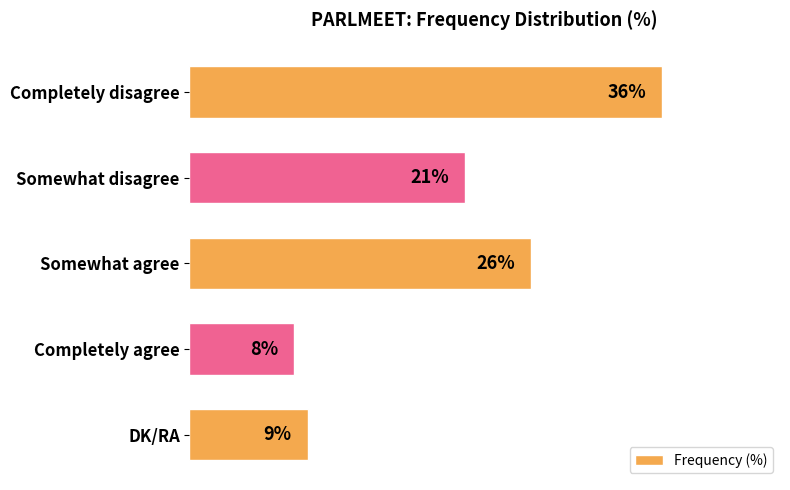

Rank the categories by value from lowest to highest.

Completely agree, DK/RA, Somewhat disagree, Somewhat agree, Completely disagree